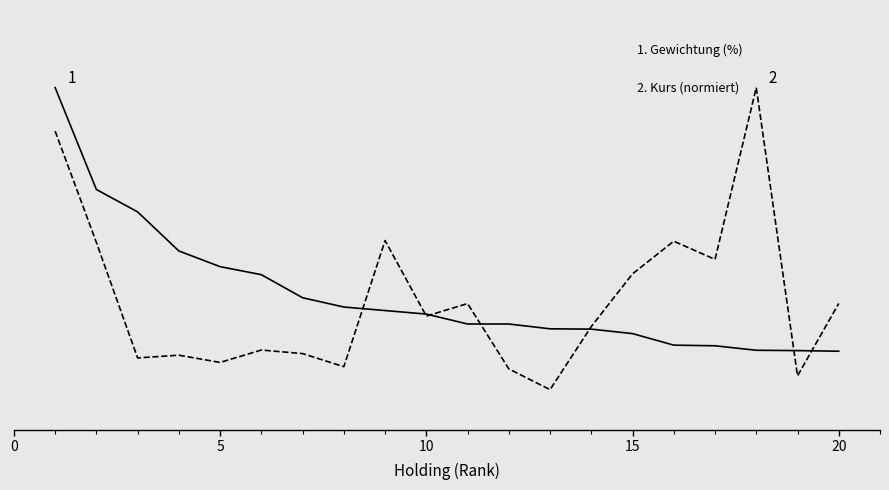

True or false: Kurs (normiert) has a value of 0.1 at 12.

False